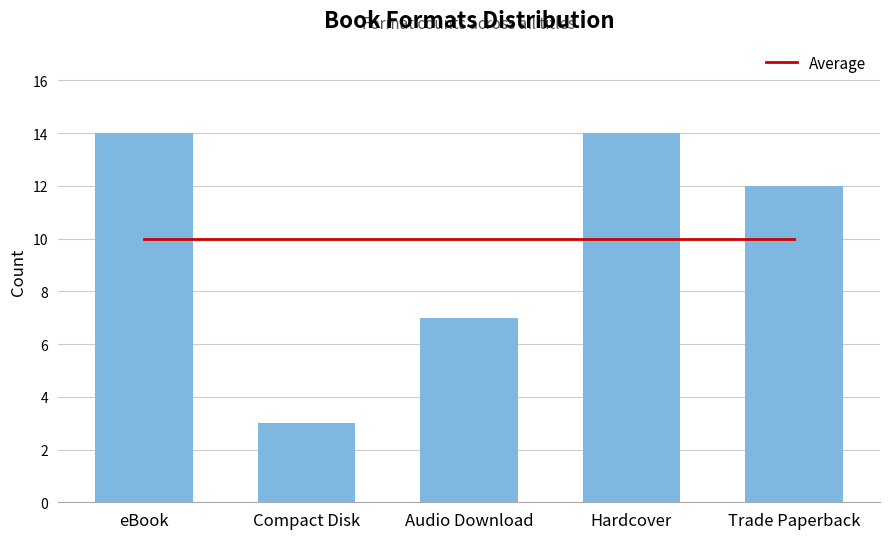

Reading right to left, extract all data points from this chart.

Average: Trade Paperback=10	Hardcover=10	Audio Download=10	Compact Disk=10	eBook=10
Format Count: Trade Paperback=12	Hardcover=14	Audio Download=7	Compact Disk=3	eBook=14